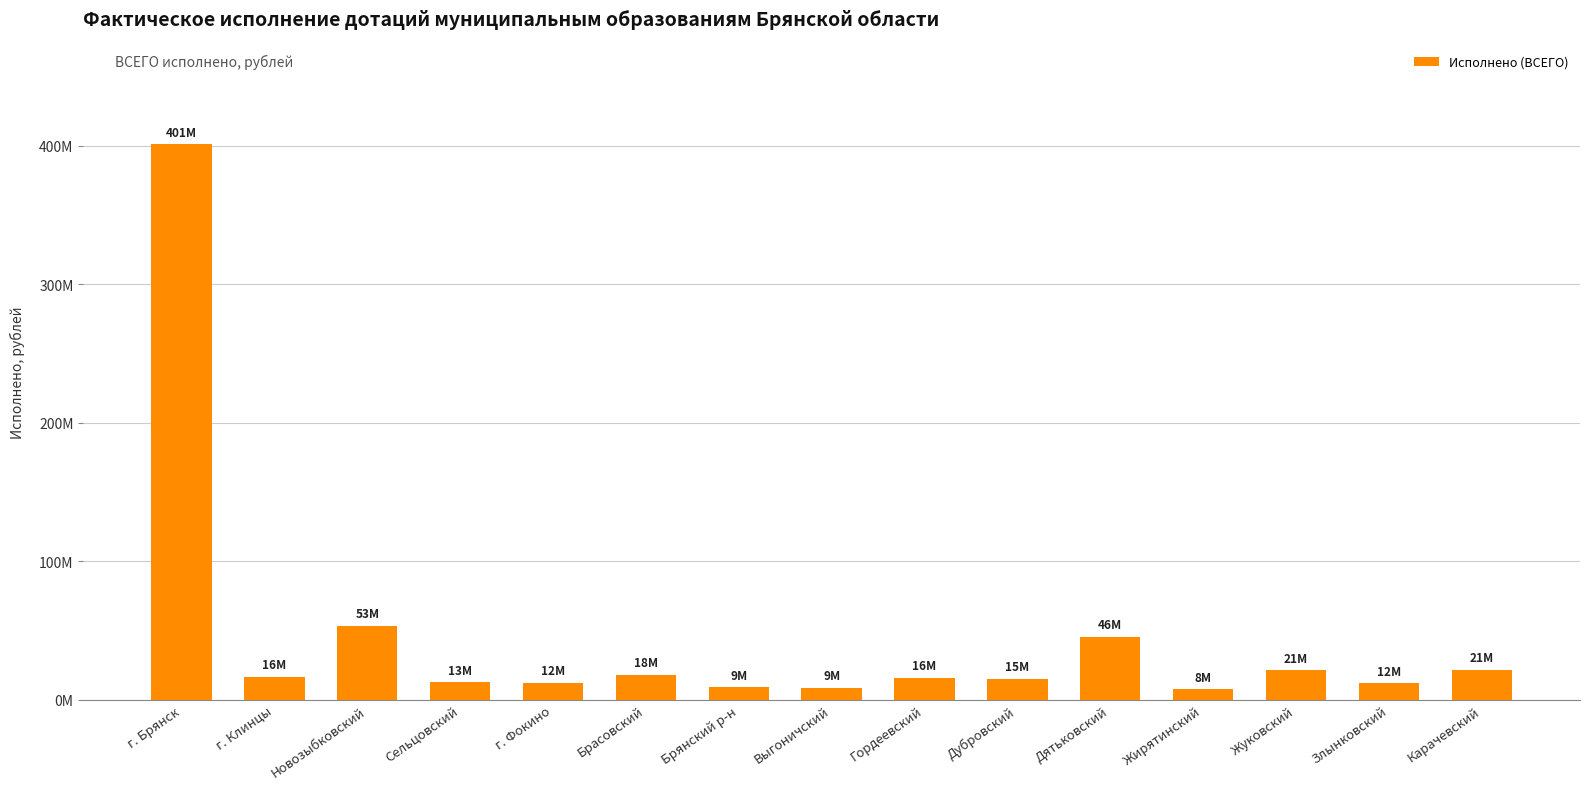

At which label does the data first exceed 15760128?

г. Брянск